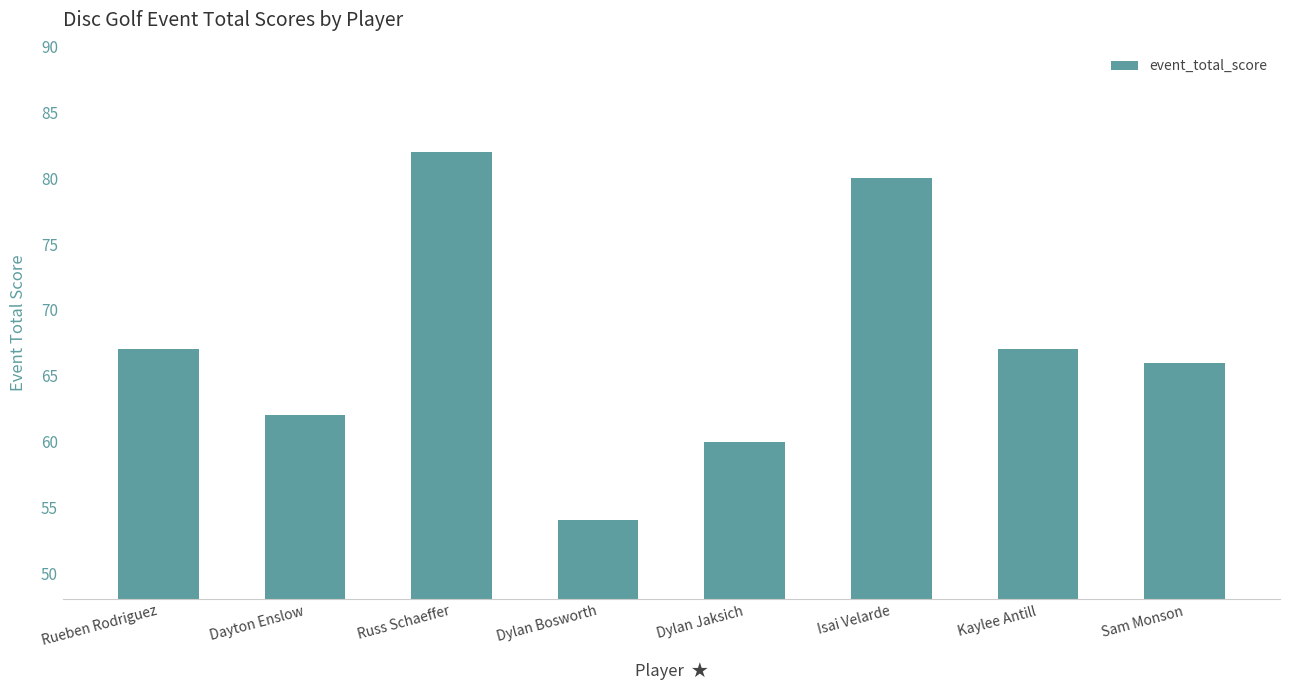

What is the ratio of the value at Sam Monson to the value at Isai Velarde?

0.8